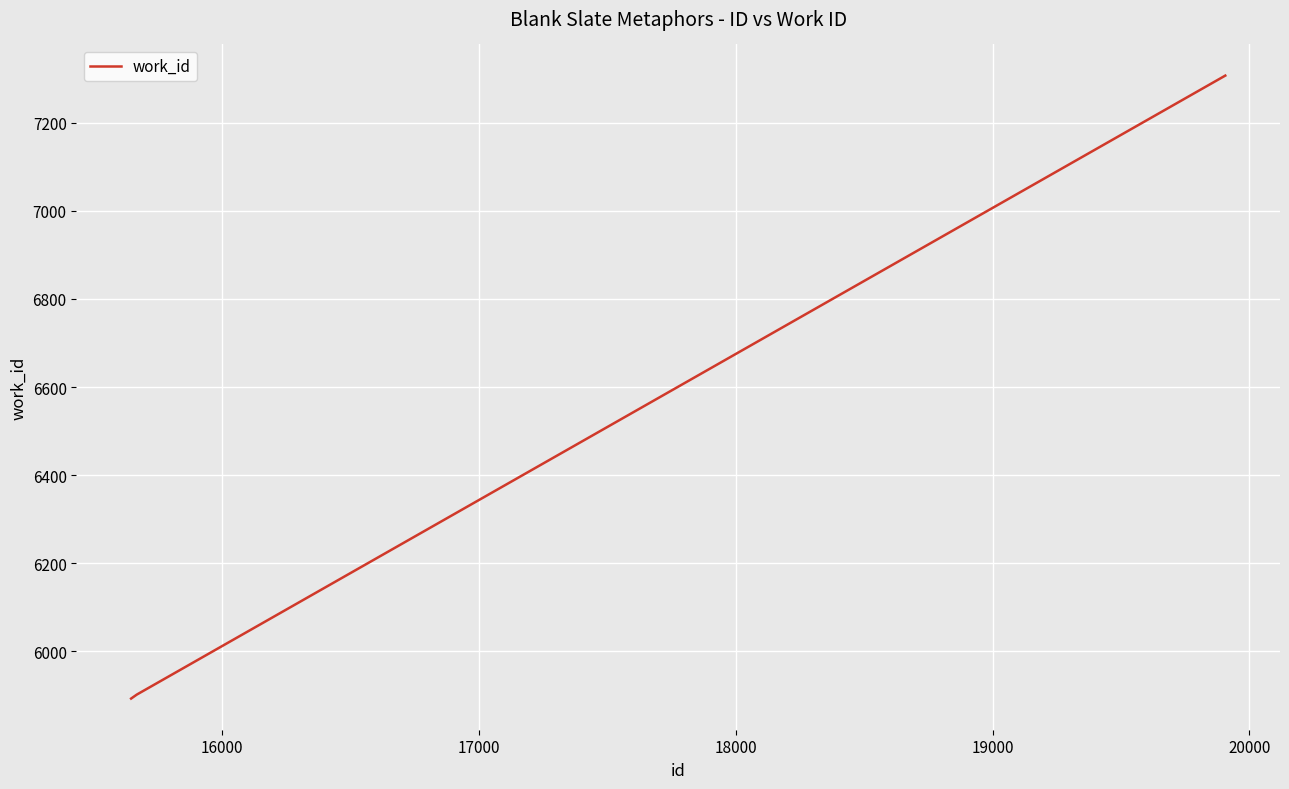

What is the maximum value shown in the chart?

7307